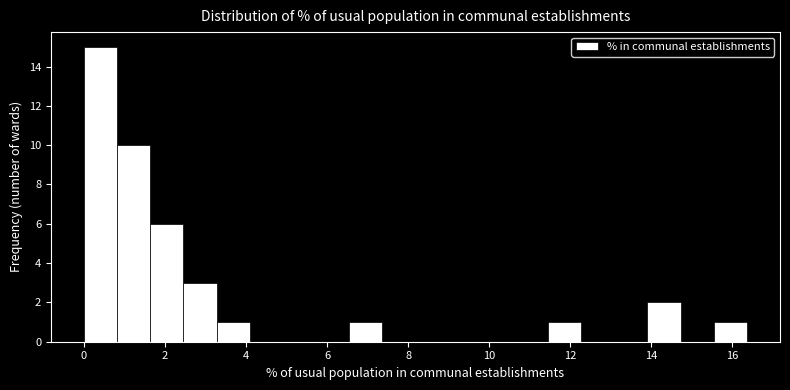

Reading left to right, list every bar in this chart as the range it spans on the x-axis followed by its height. Neither the bar edges nor the heights are printed on the chart, so give them approximately, as read against the axes.

0.0 to 0.8: 15
0.8 to 1.6: 10
1.6 to 2.4: 6
2.4 to 3.2: 3
3.2 to 4.0: 1
4.0 to 5.0: 0
5.0 to 5.8: 0
5.8 to 6.6: 0
6.6 to 7.4: 1
7.4 to 8.2: 0
8.2 to 9.0: 0
9.0 to 9.8: 0
9.8 to 10.6: 0
10.6 to 11.4: 0
11.4 to 12.2: 1
12.2 to 13.0: 0
13.0 to 14.0: 0
14.0 to 14.8: 2
14.8 to 15.6: 0
15.6 to 16.4: 1